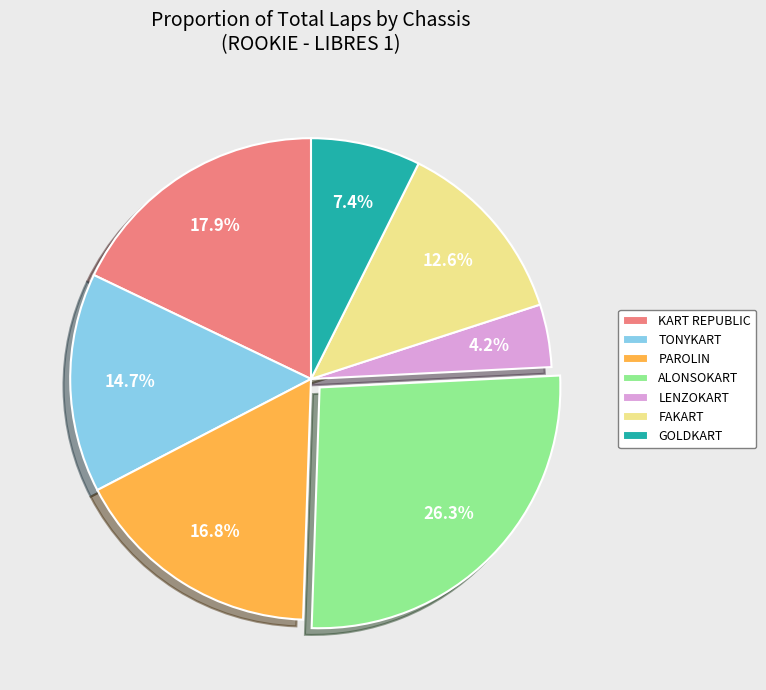

Is there any slice that represents more than half of the pie?

No